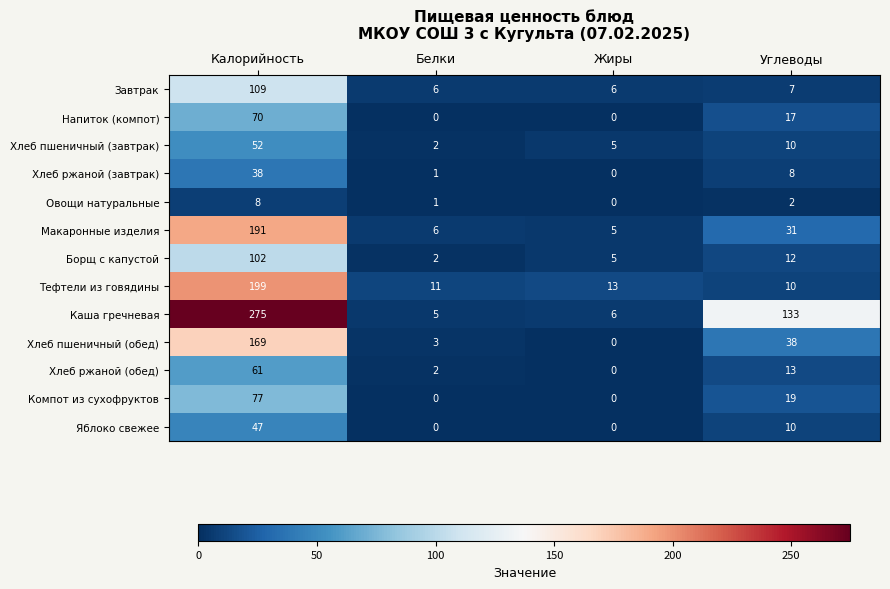

What is the difference between the highest and lowest values at Калорийность?

267